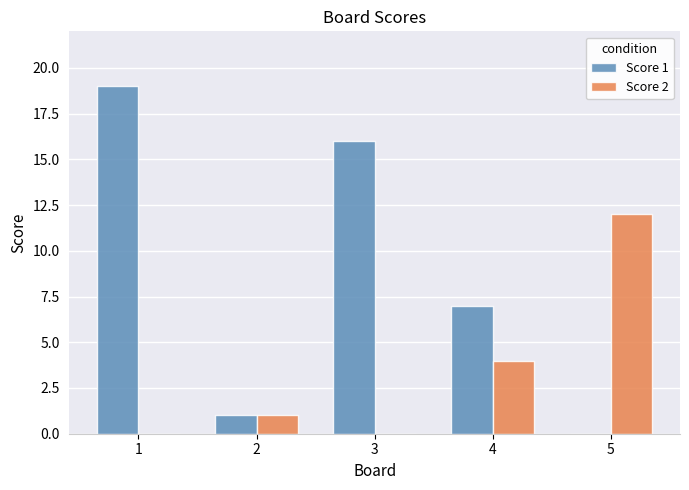

Between 1 and 4, which series saw the biggest shift?

Score 1